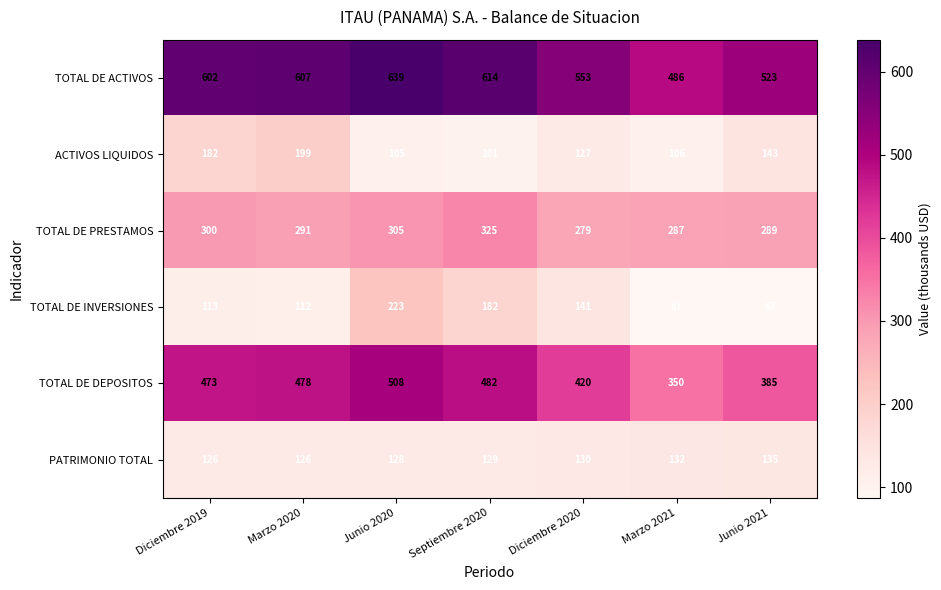

The ACTIVOS LIQUIDOS series shows 105 at Junio 2020. True or false?

True